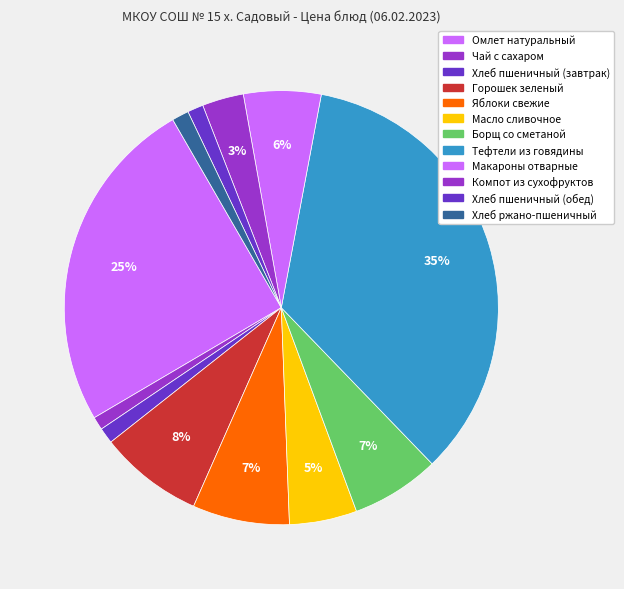

Does Хлеб пшеничный (завтрак) account for over 50% of the chart?

No